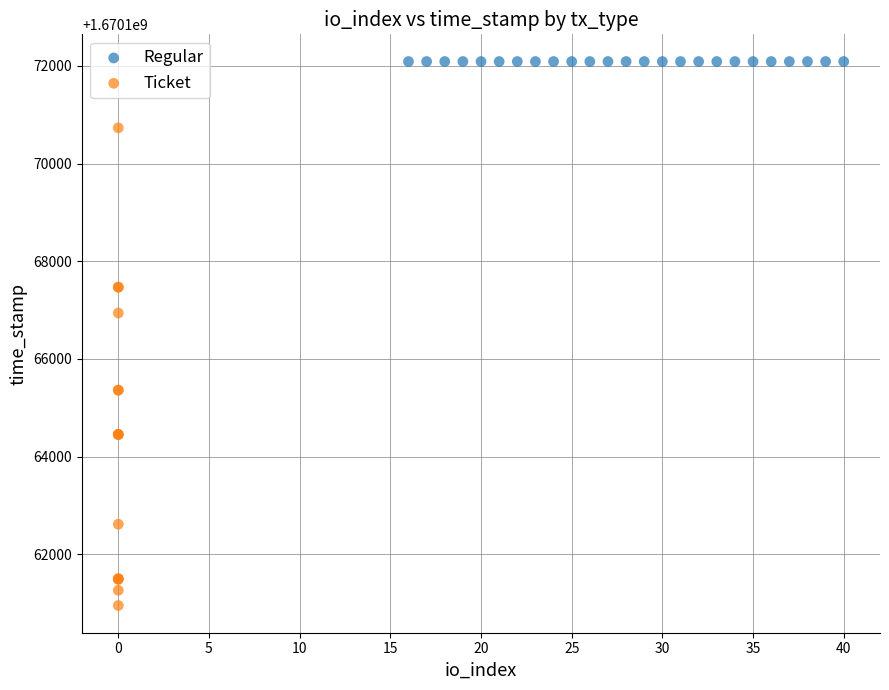

Which series reaches the minimum Y coordinate?

Ticket